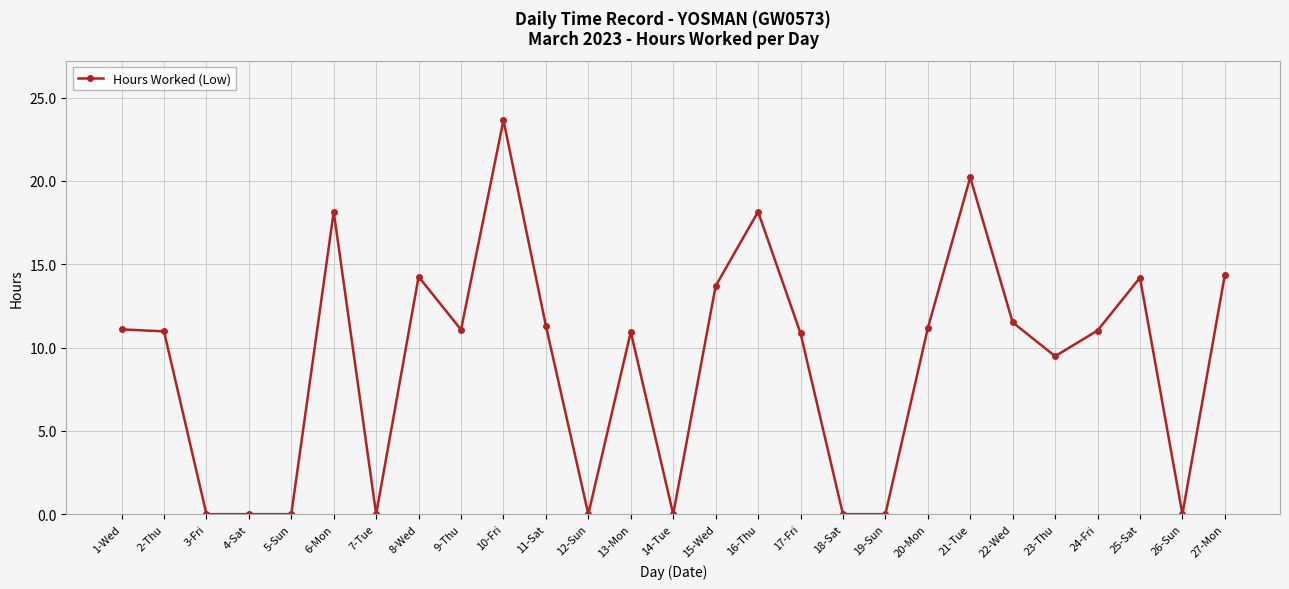

True or false: the data shows 11.2 at 20-Mon.

True